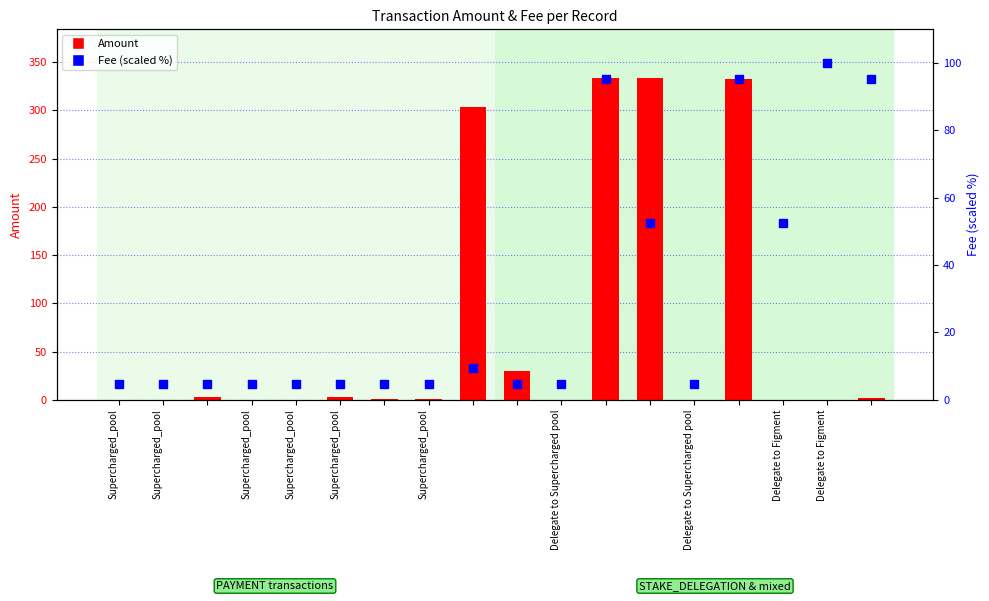

Which series has the widest spread of Y values?

Amount